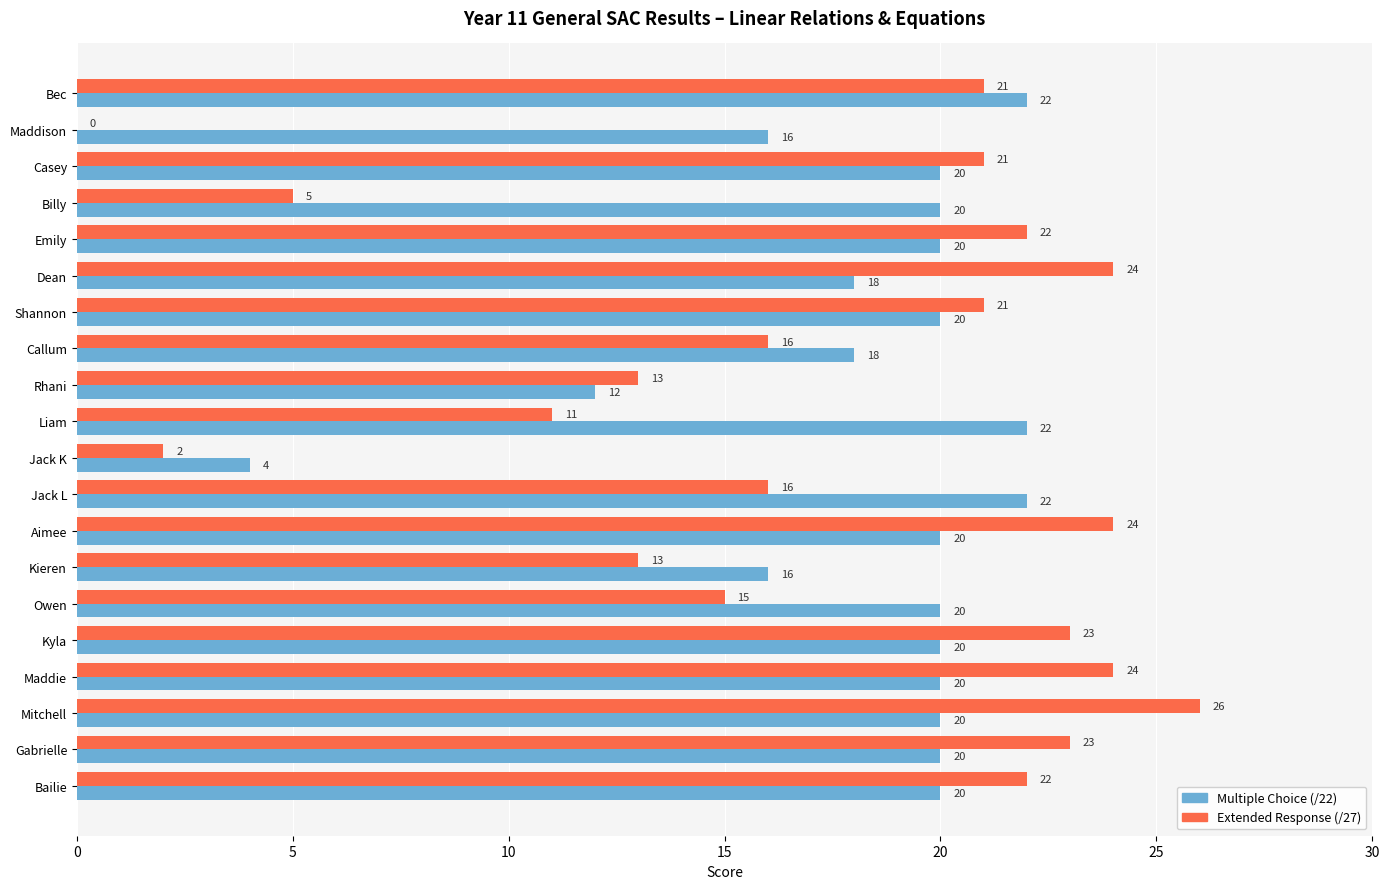

At which category is the sum across all series the highest?

Mitchell